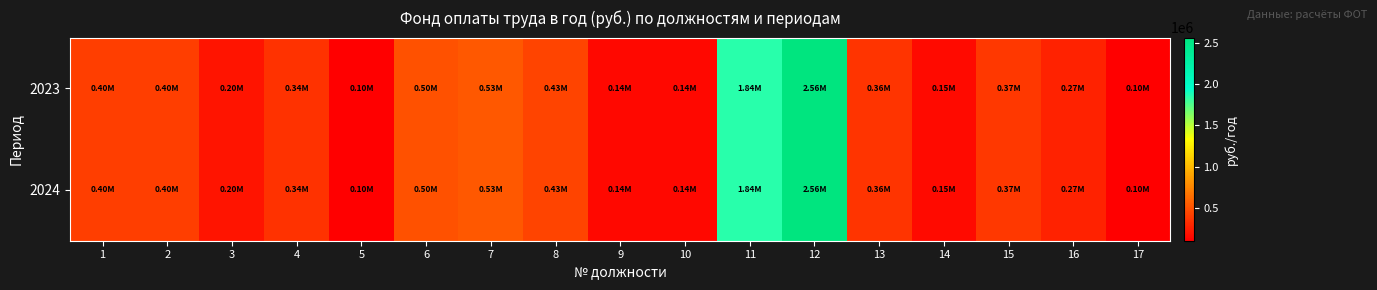

Reading left to right, extract all data points from this chart.

2023: 1=401424.8	2=401424.8	3=200712.4	4=342661.0	5=100356.2	6=501781.0	7=530353.7	8=434945.3	9=143592.0	10=143592.0	11=1842464.3	12=2562430.4	13=357673.4	14=149462.7	15=373641.1	16=265711.5	17=100448.1
2024: 1=401424.8	2=401424.8	3=200712.4	4=342661.0	5=100356.2	6=501781.0	7=530353.7	8=434945.3	9=143592.0	10=143592.0	11=1842464.3	12=2562430.4	13=357673.4	14=149462.7	15=373641.1	16=265711.5	17=100448.1